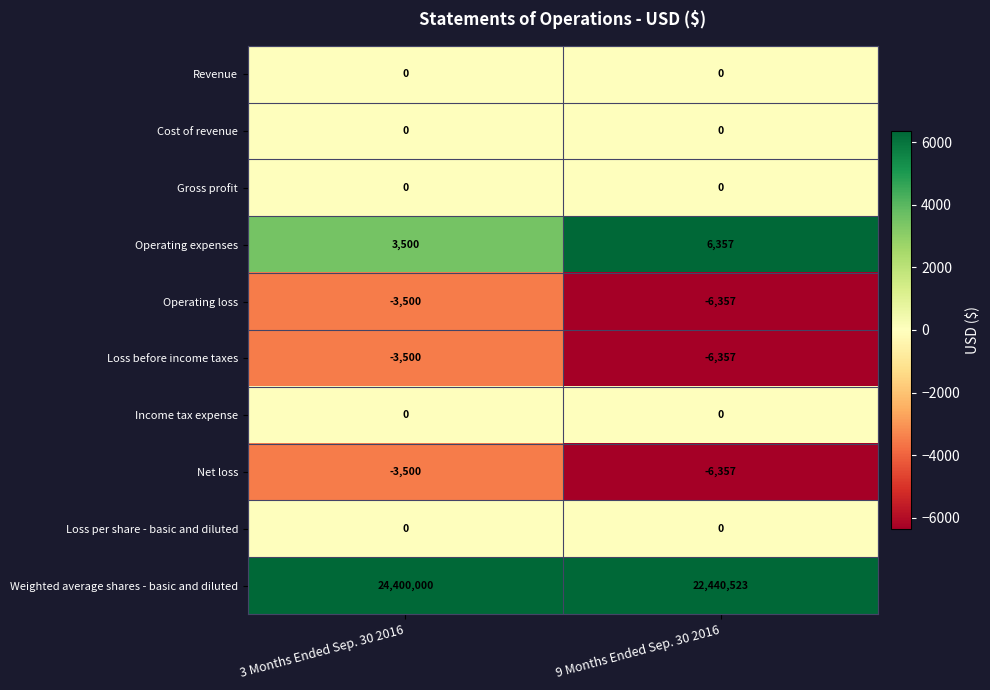

What is the minimum value shown in the chart?

-6357